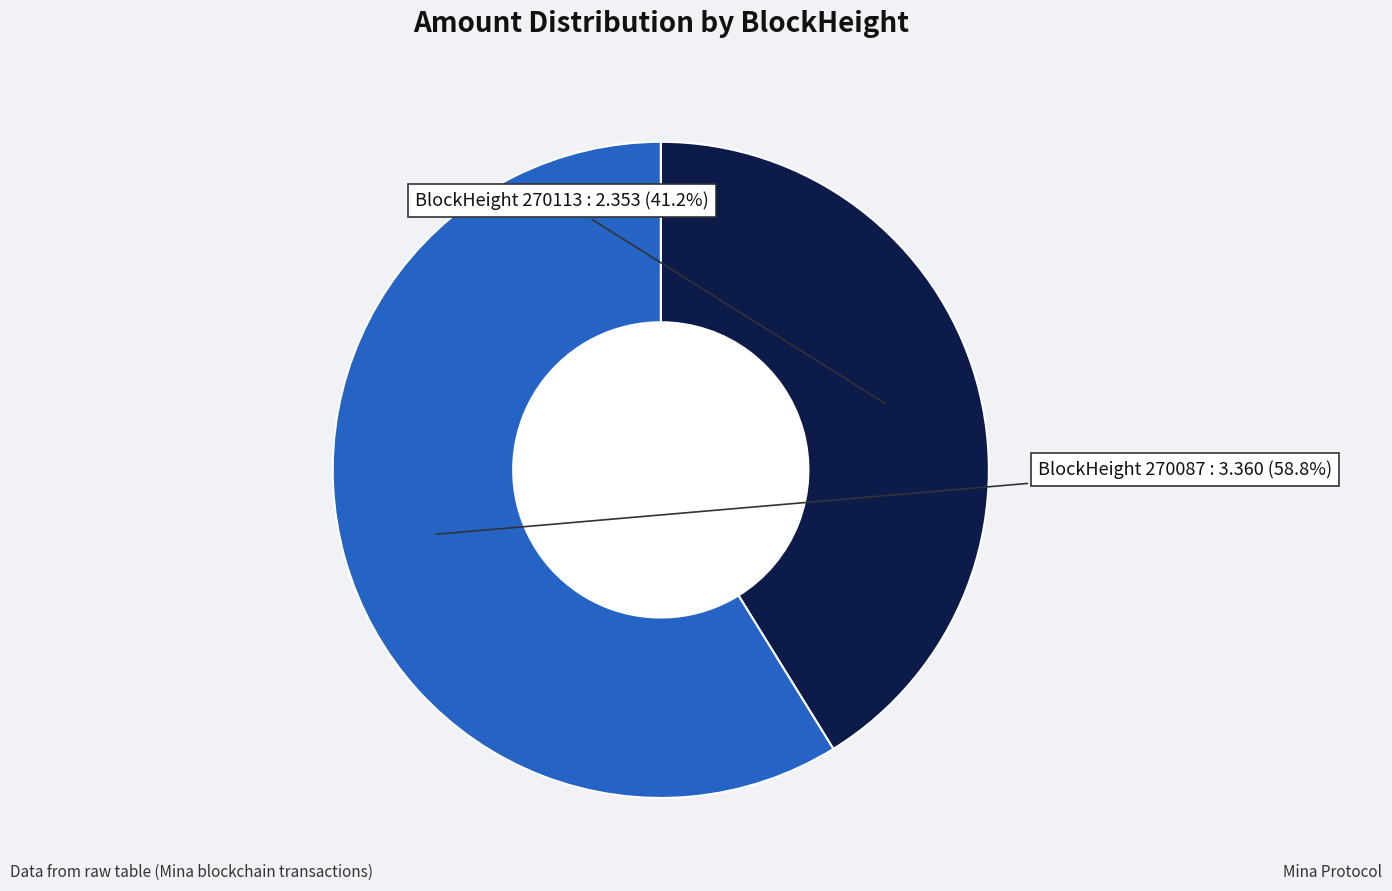

Does any single category account for the majority?

Yes